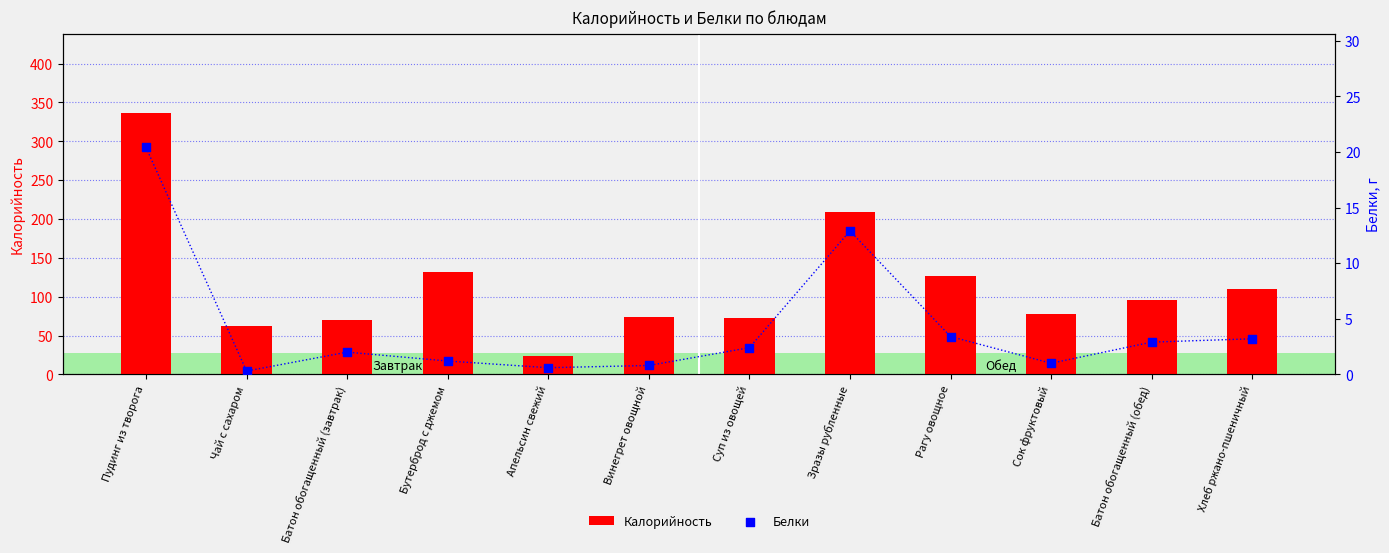

Which series contains the lowest Y value?

Белки